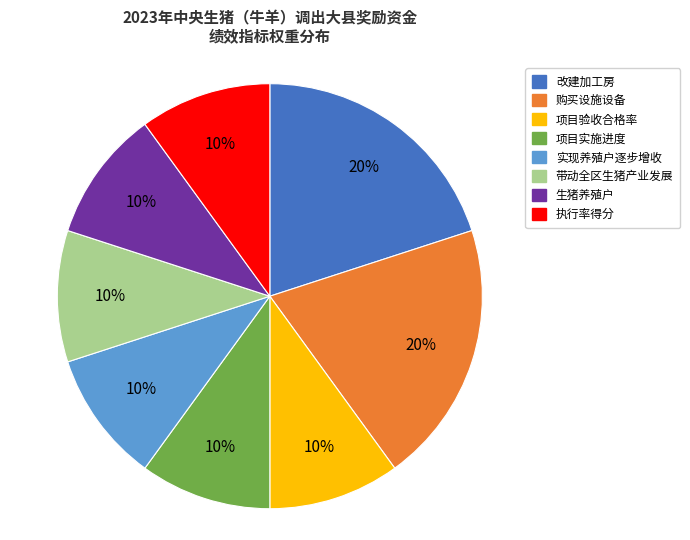

True or false: 执行率得分 accounts for 10% of the total.

True